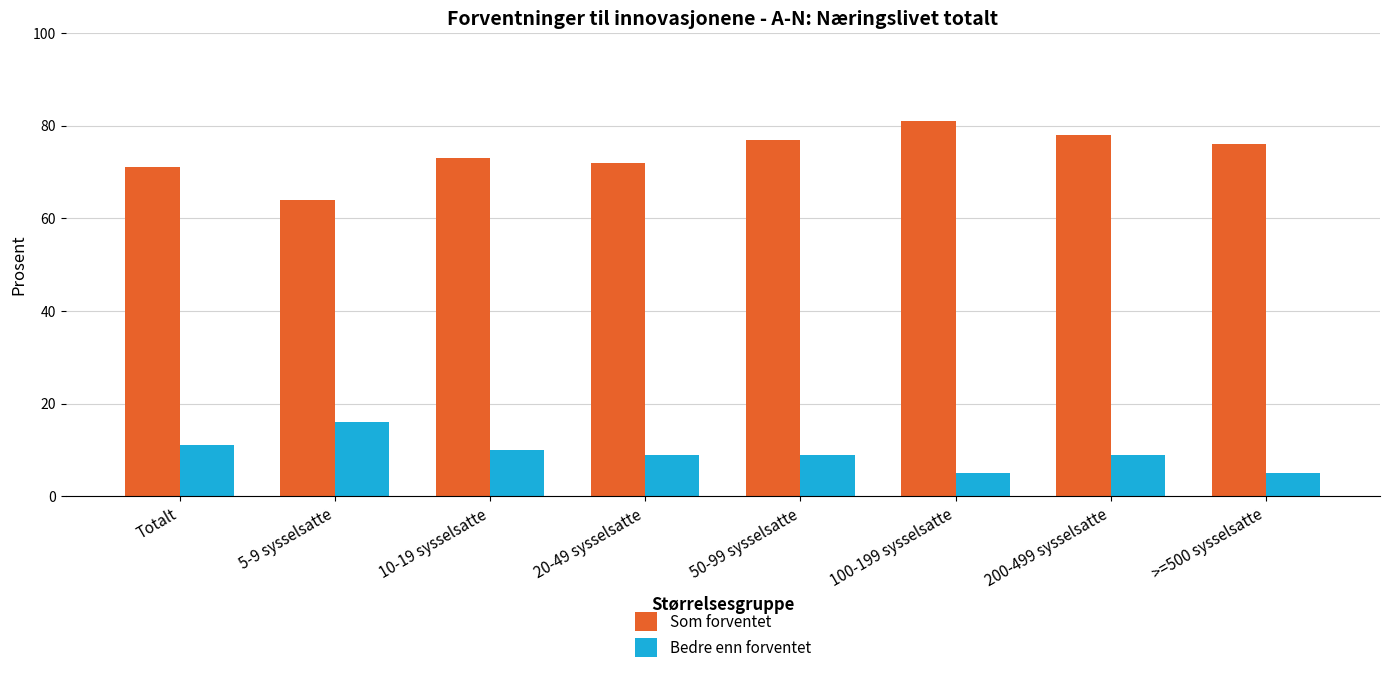

Reading left to right, list all the values displayed in this chart.

Som forventet: Totalt=71	5-9 sysselsatte=64	10-19 sysselsatte=73	20-49 sysselsatte=72	50-99 sysselsatte=77	100-199 sysselsatte=81	200-499 sysselsatte=78	>=500 sysselsatte=76
Bedre enn forventet: Totalt=11	5-9 sysselsatte=16	10-19 sysselsatte=10	20-49 sysselsatte=9	50-99 sysselsatte=9	100-199 sysselsatte=5	200-499 sysselsatte=9	>=500 sysselsatte=5